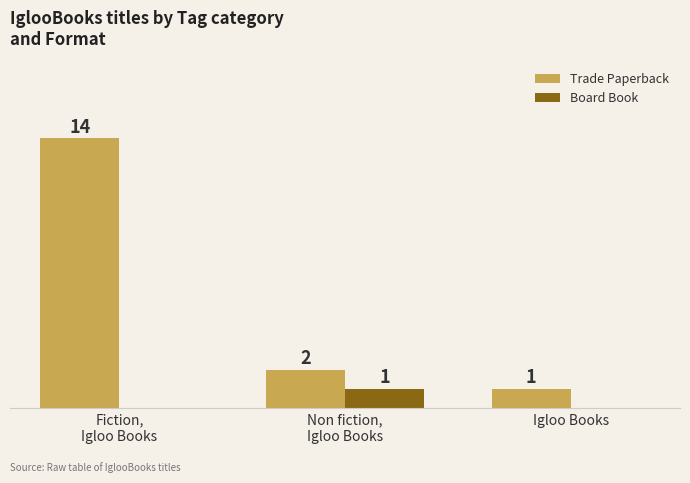

Is the value of Board Book at Igloo Books greater than the value of Trade Paperback at Igloo Books?

No